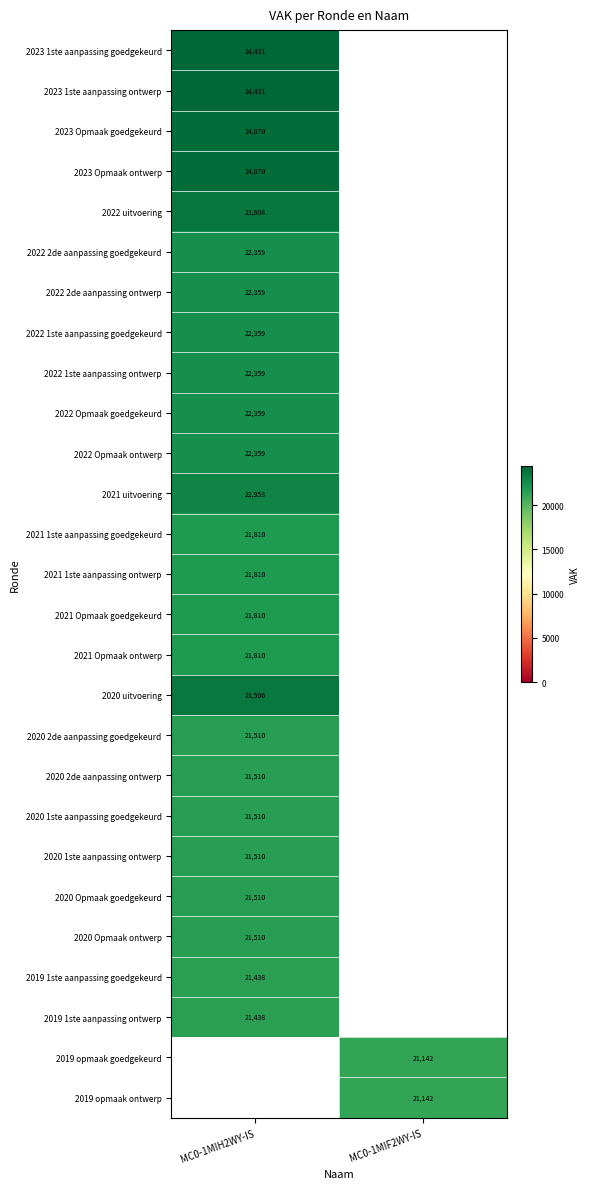

What is the minimum value shown in the chart?

21142.0